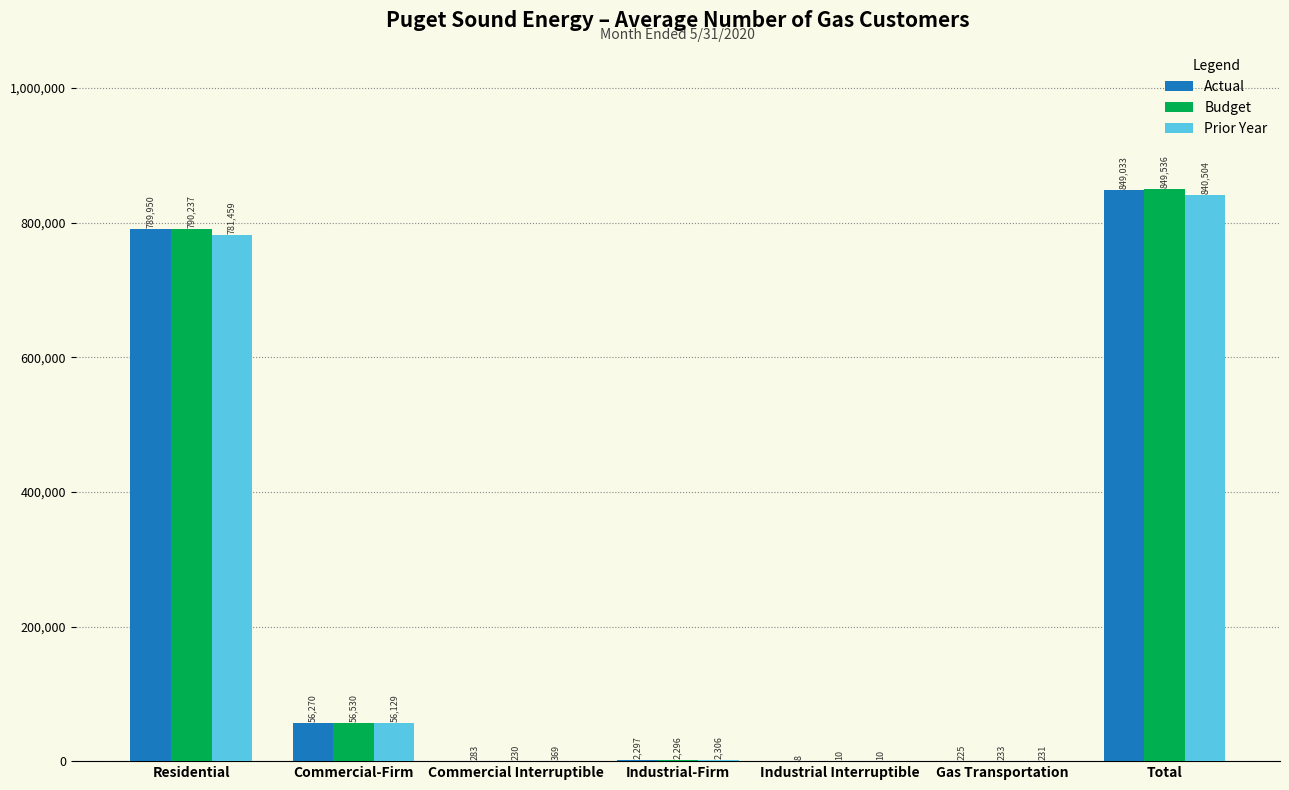

What is the highest value of the Actual series?

849033